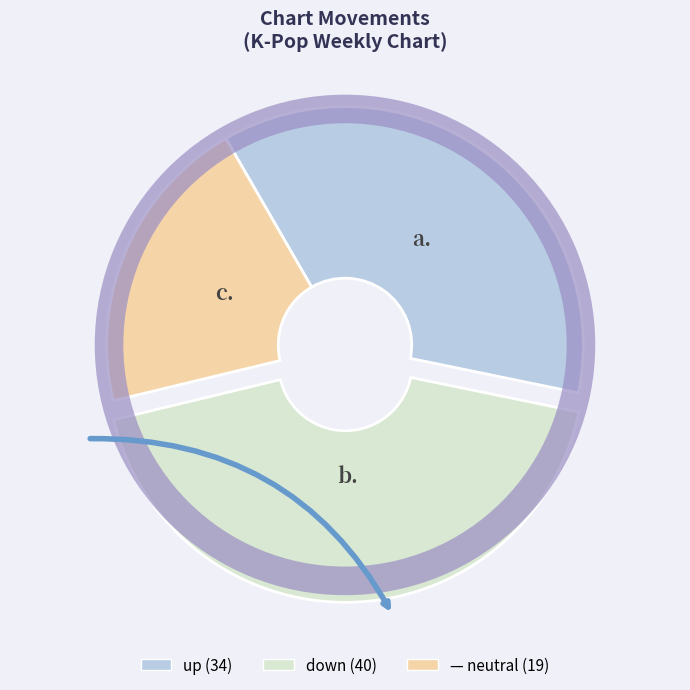

Count the number of slices in the pie.

3